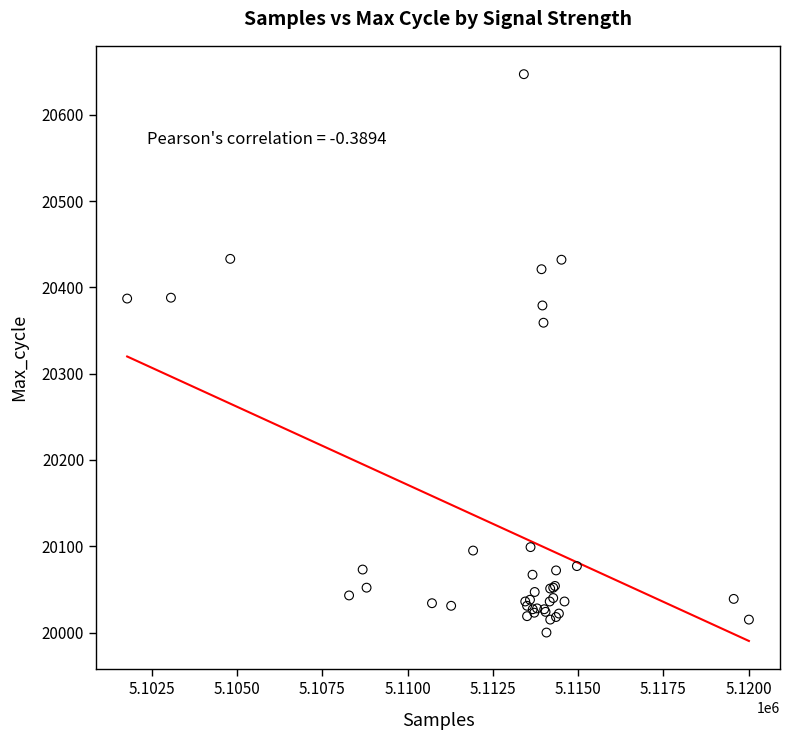

What Y value in the scatter plot is closest to 20323?

20359